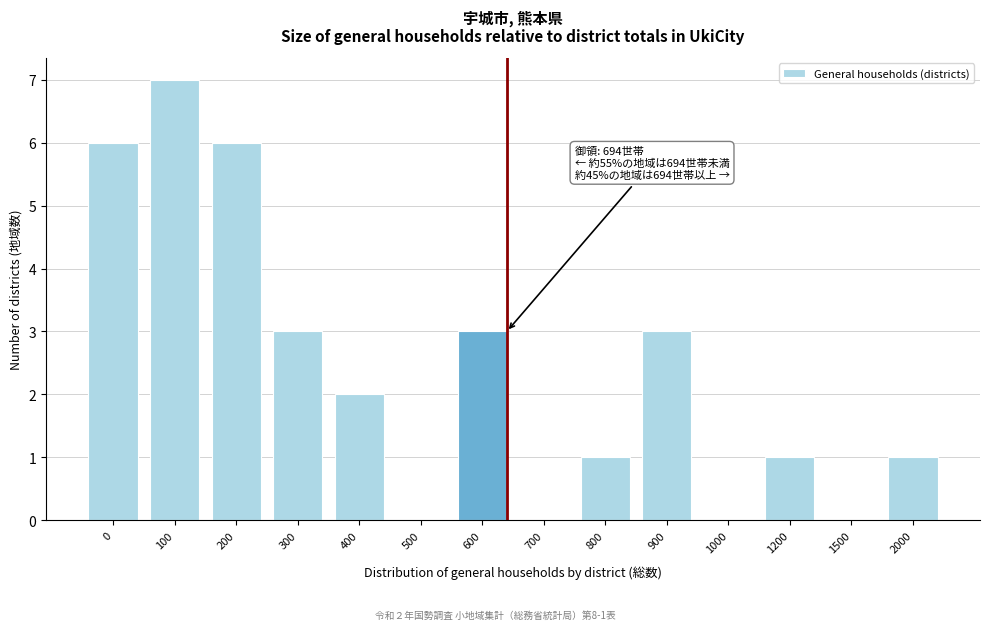

Reading right to left, what are all the values shown in this chart?

2000=1	1500=0	1200=1	1000=0	900=3	800=1	700=0	600=3	500=0	400=2	300=3	200=6	100=7	0=6